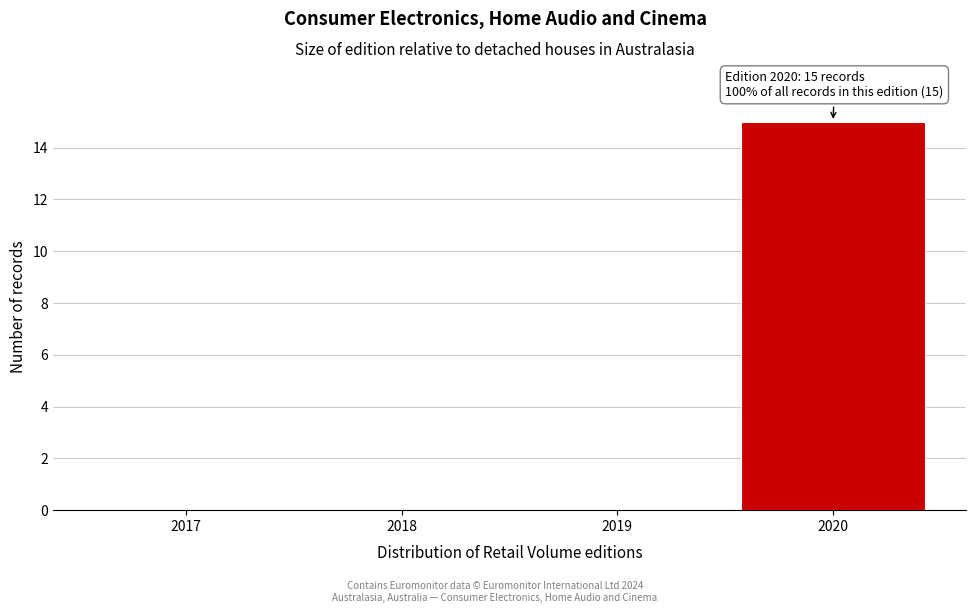

Over which range of the x-axis is the bar tallest?

2019.5 to 2020.5